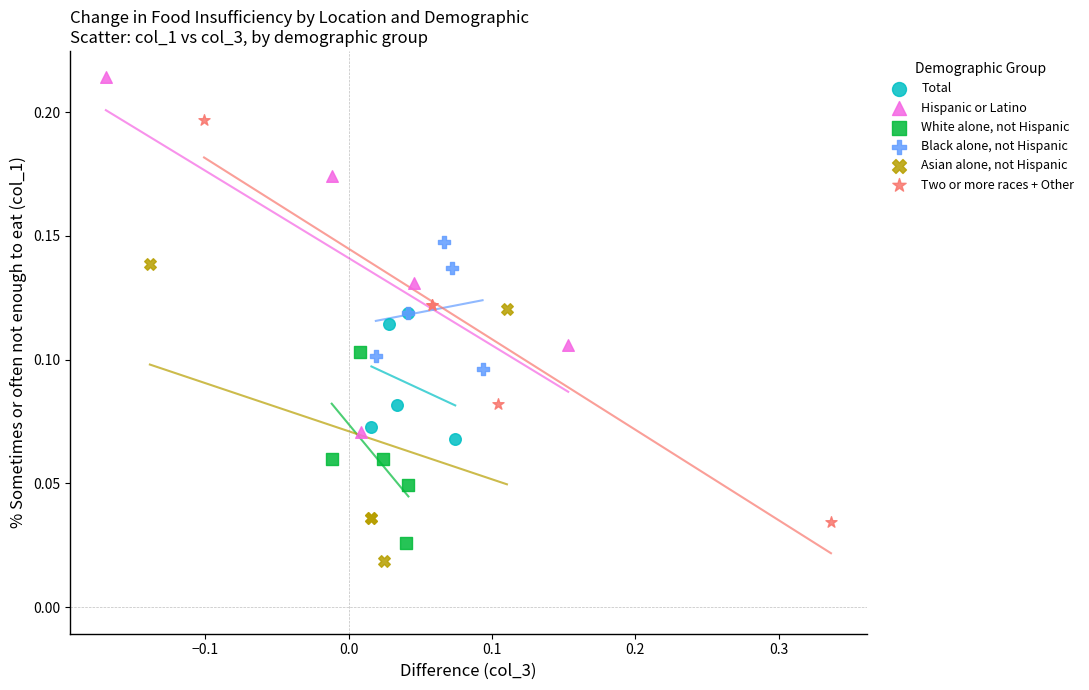

Which series has the widest spread of Y values?

Two or more races + Other